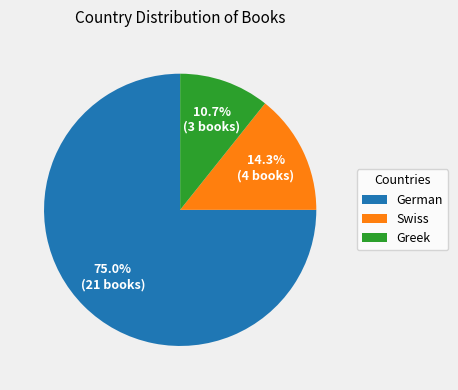

Is it true that German is 75% of the pie?

True